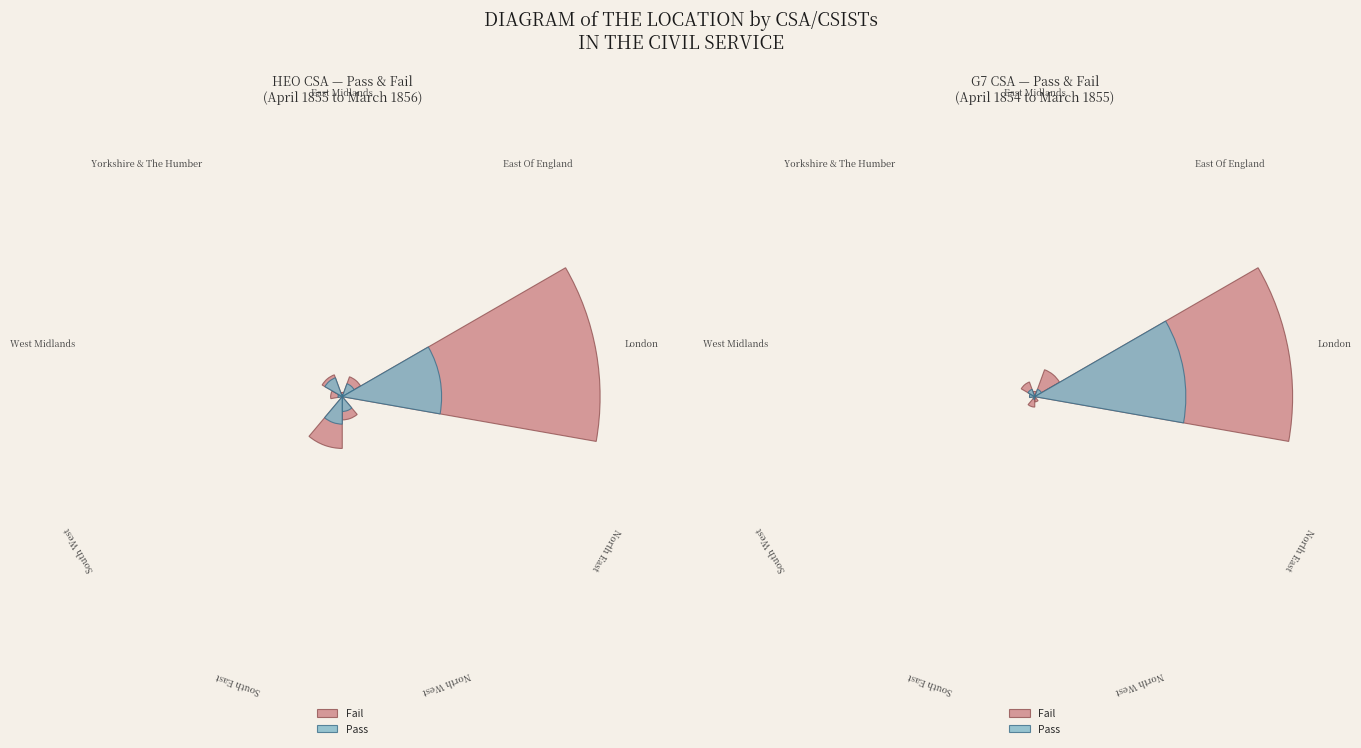

Do 1 and 0 together represent more than half of the pie?

No